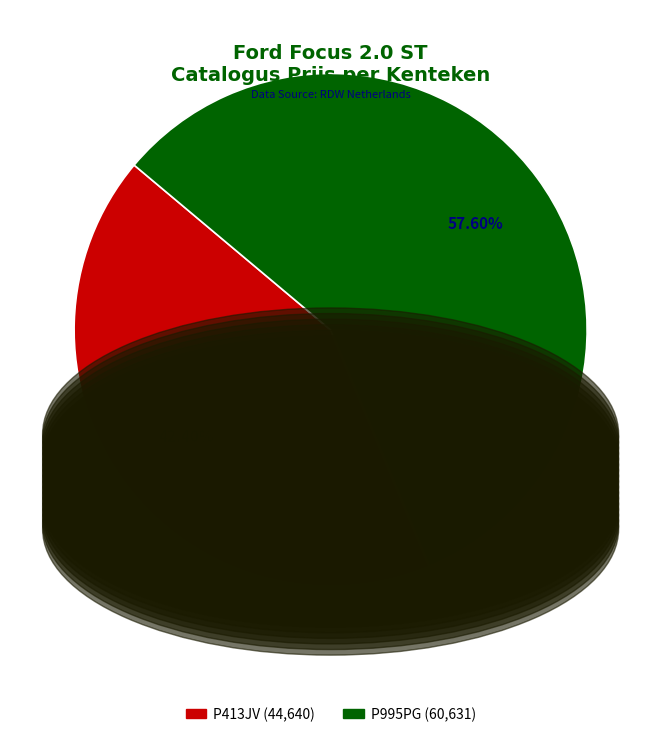

What is the ratio of the value at P995PG to the value at P413JV?

1.4